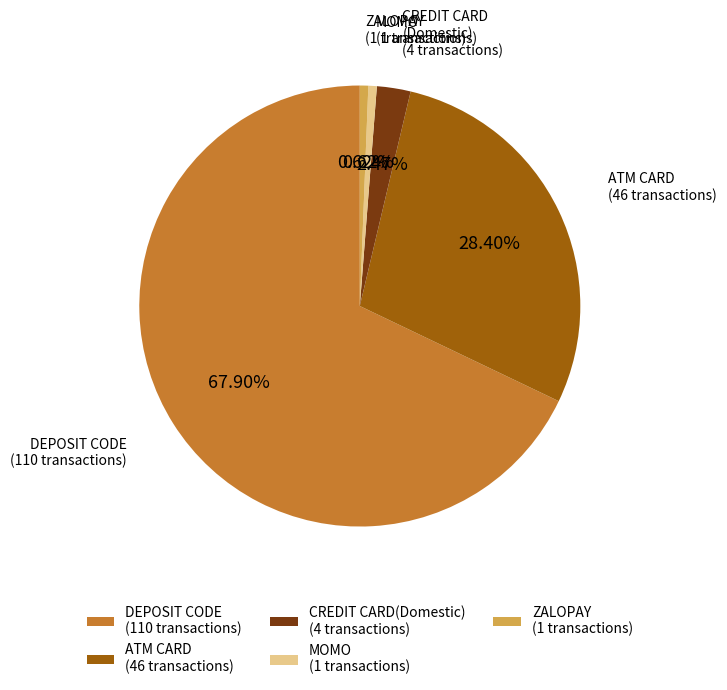

Which has a higher value, DEPOSIT CODE (110 transactions) or CREDIT CARD(Domestic) (4 transactions)?

DEPOSIT CODE (110 transactions)